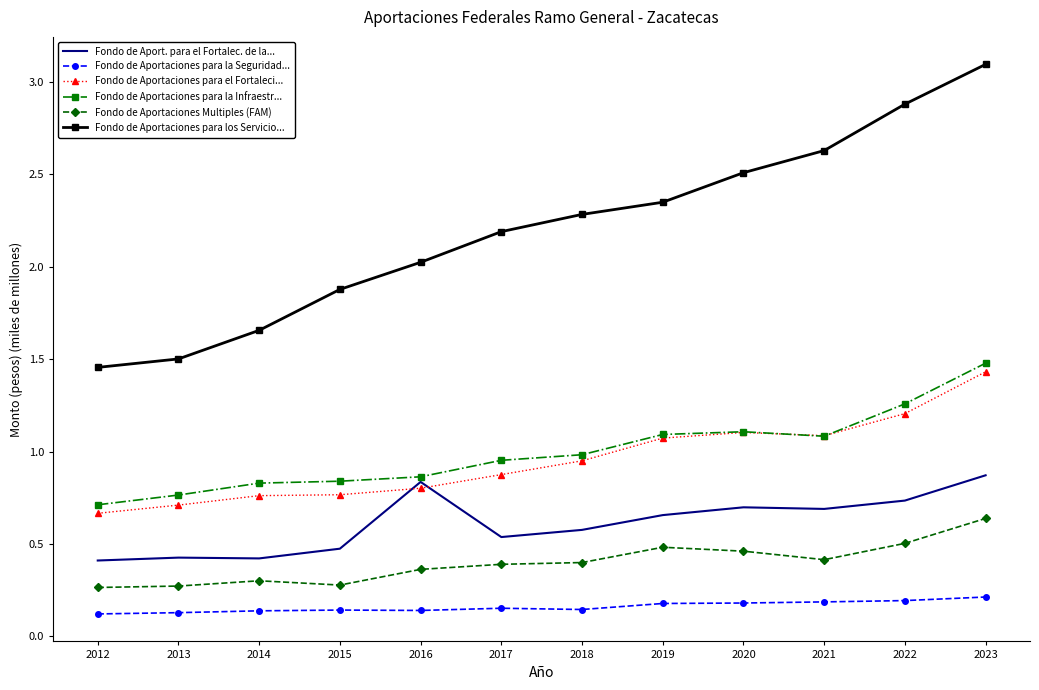

The value of Fondo de Aport. para el Fortalec. de la... at 2022 is 0.7. True or false?

True